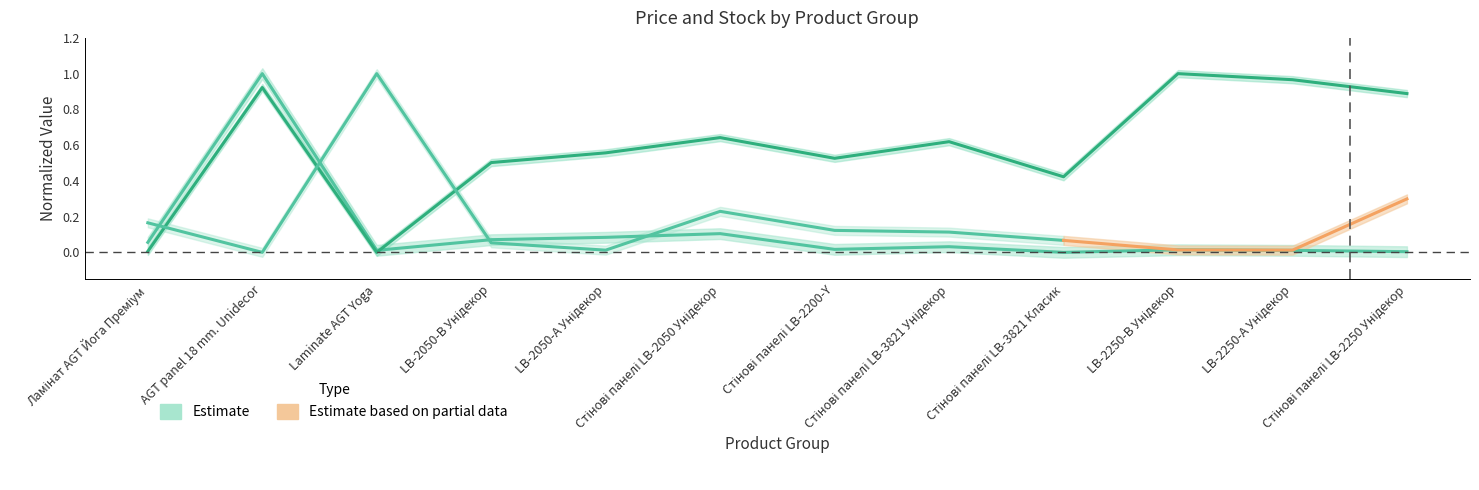

Between LB-2050-В Унідекор and Стінові панелі LB-2250 Унідекор, which is larger?

LB-2050-В Унідекор